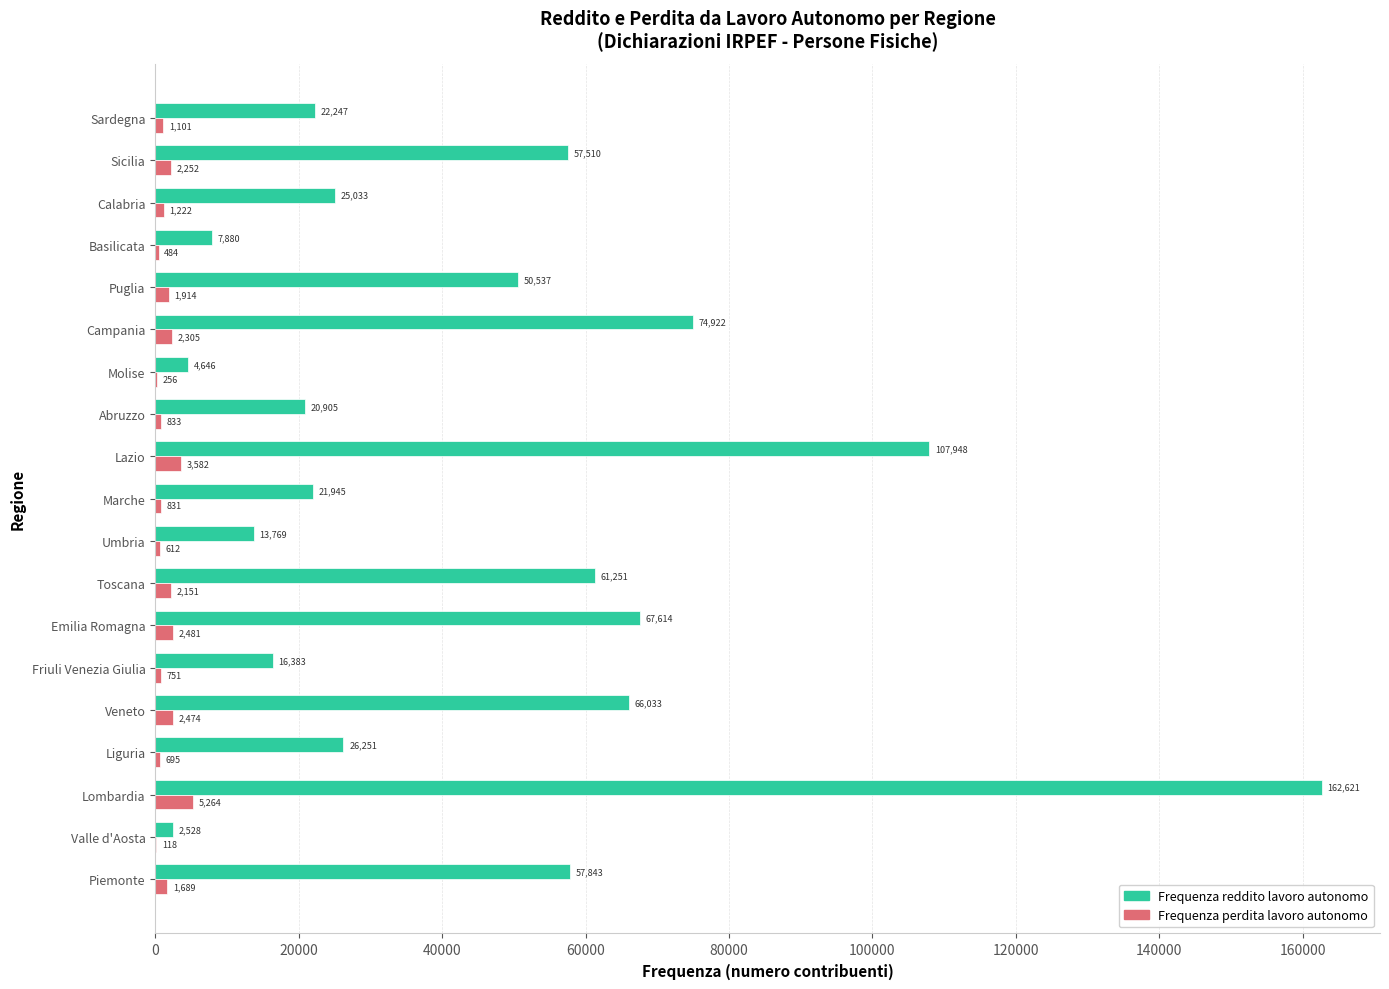

Which series has the largest range (max minus min)?

Frequenza reddito lavoro autonomo